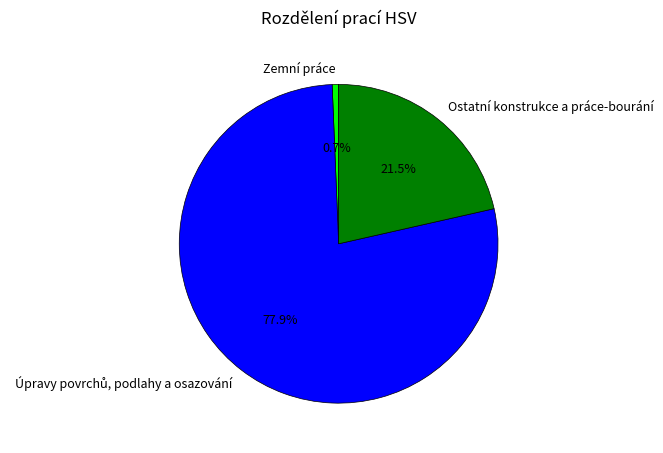

What portion of the pie excludes Ostatní konstrukce a práce-bourání?

78.5%